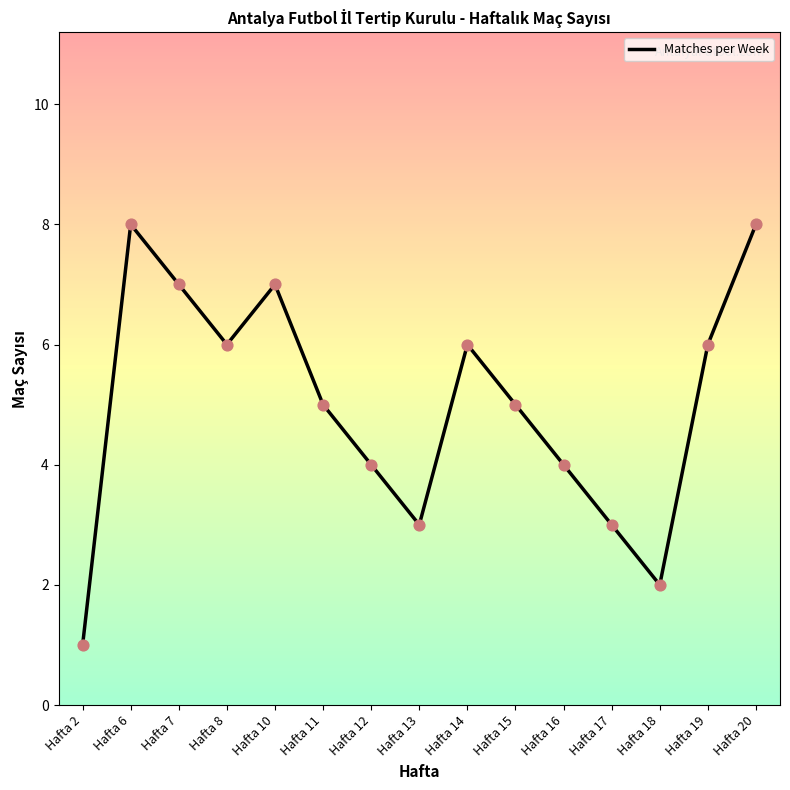

What is the change in value from Hafta 15 to Hafta 16?

-1